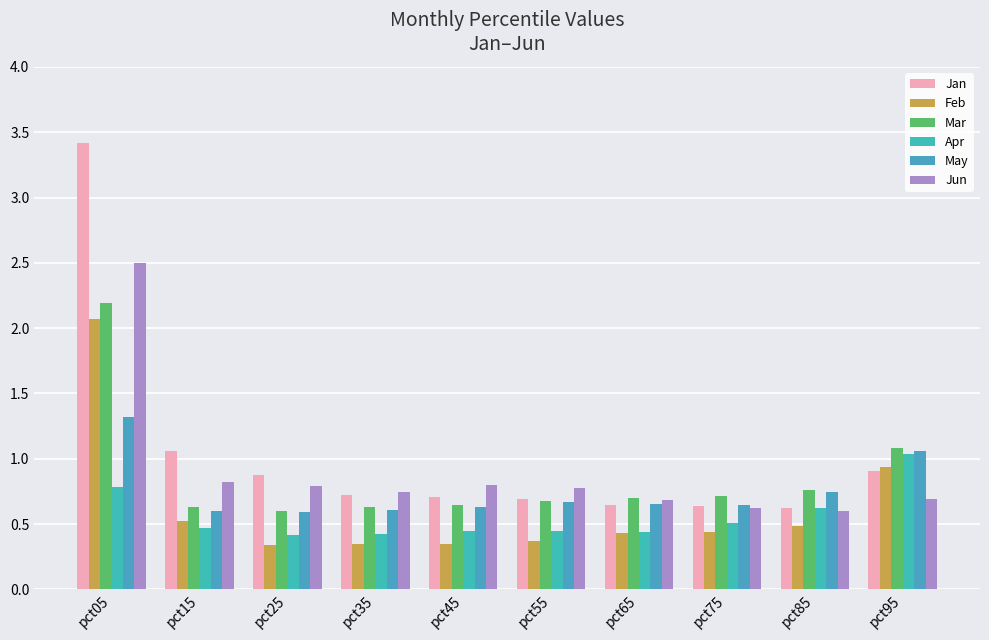

What is the difference between the Jun values at pct65 and pct55?

0.1